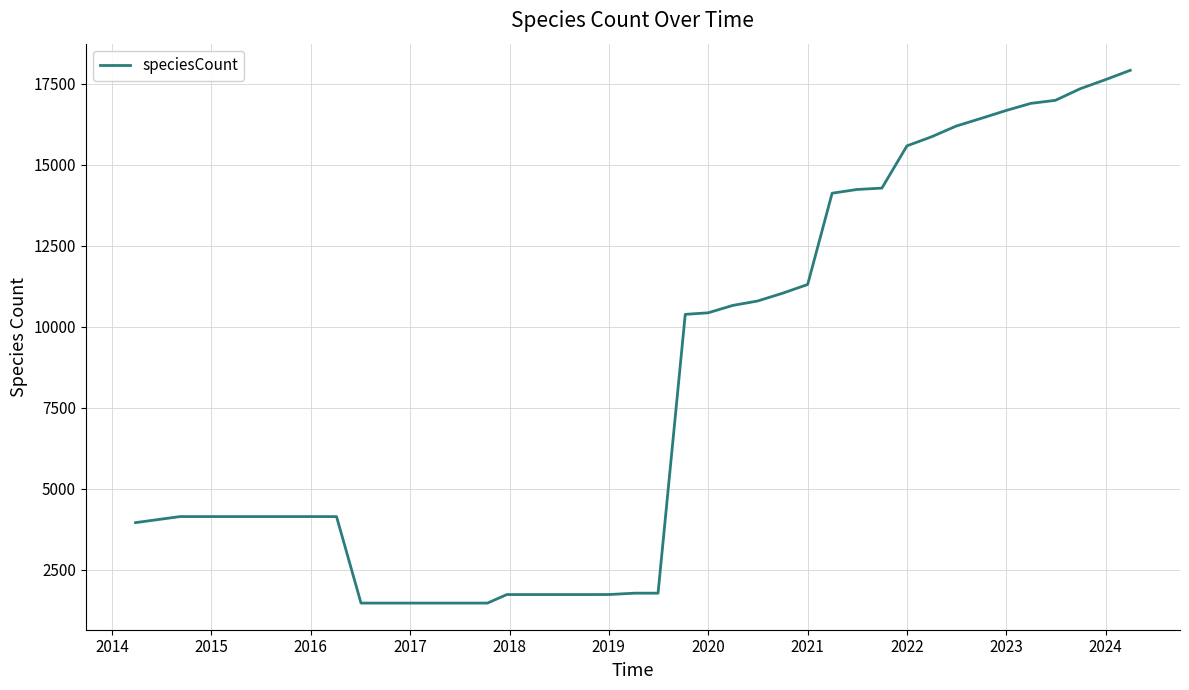

What is the difference between the maximum and minimum values?

16437